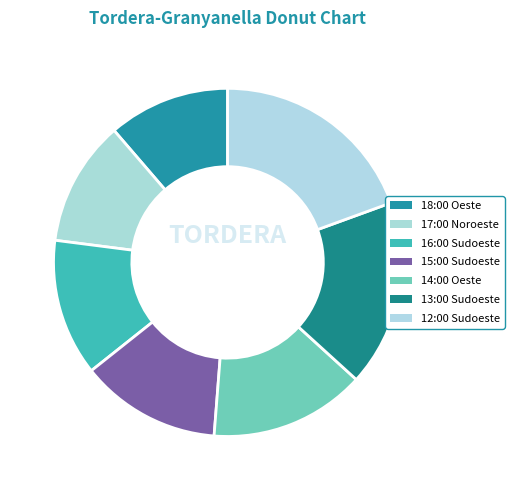

Which category has the biggest portion of the pie?

Sudoeste